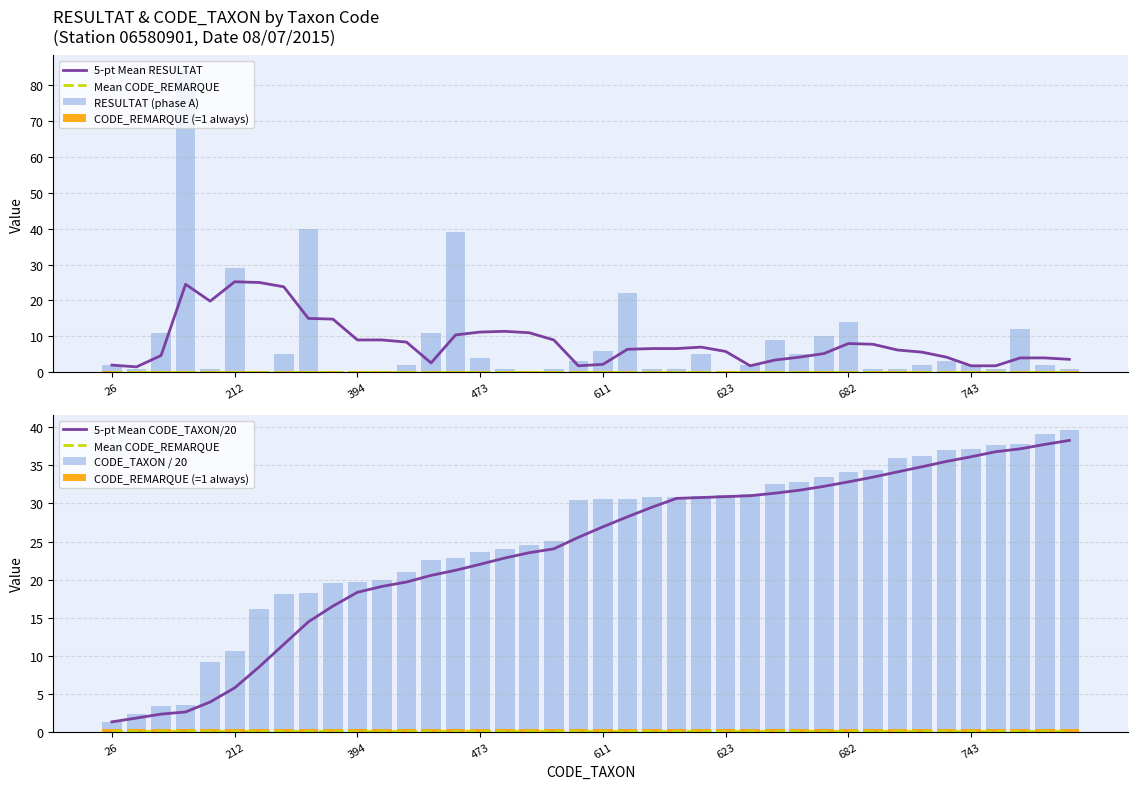

Between 394 and 38, which is larger?

394